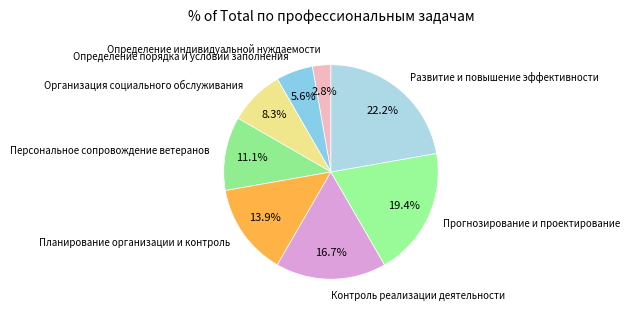

To the nearest percent, what is the difference between the largest and smallest slice percentages?

19%